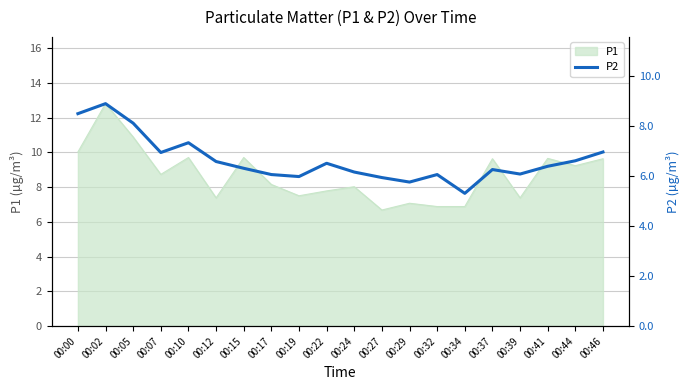

True or false: the data shows 7.0 at 00:46.

True